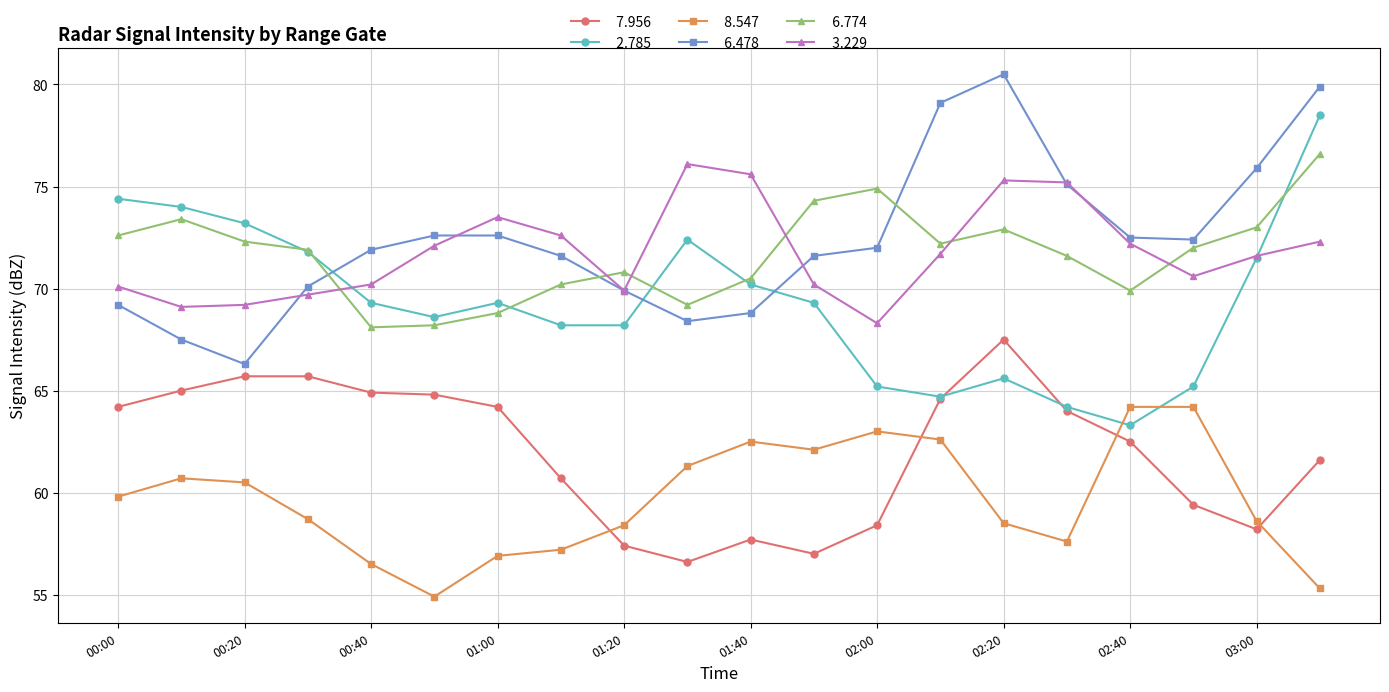

What is the greatest value displayed?

80.5